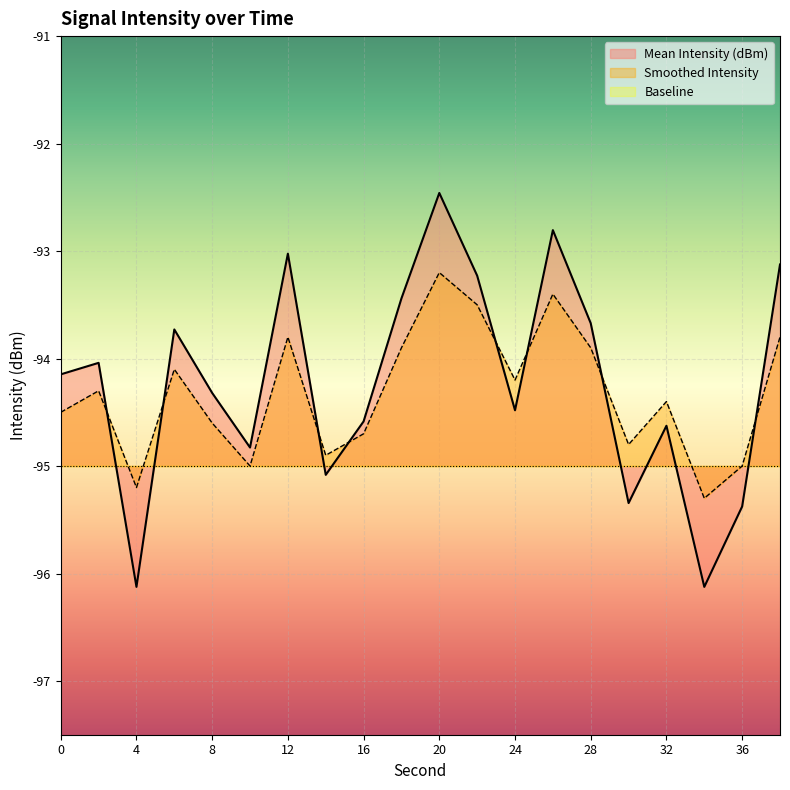

What is the maximum value shown in the chart?

-92.5